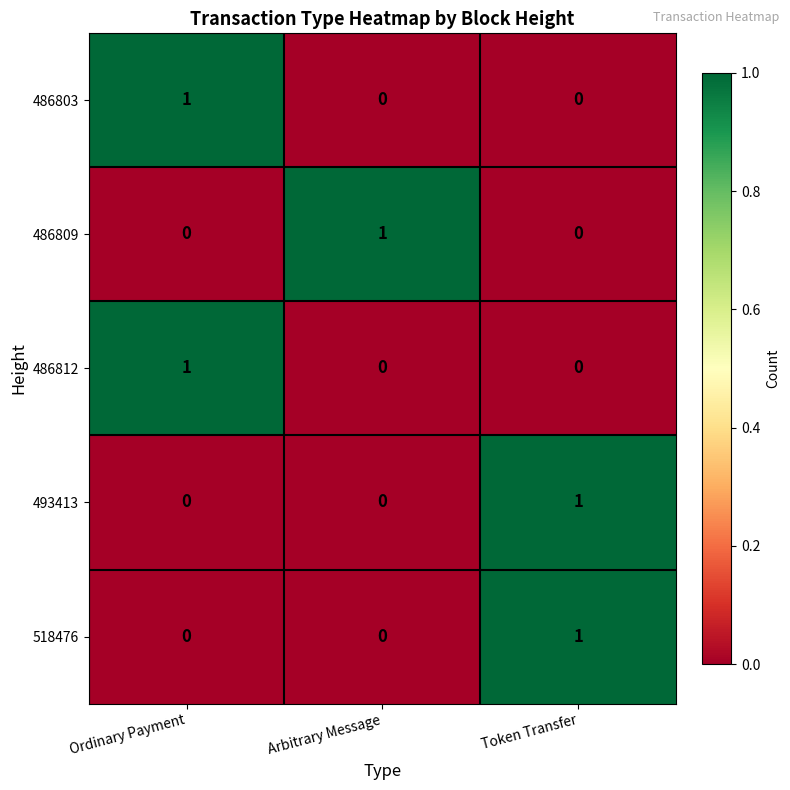

What is the total value across all series at Ordinary Payment?

2